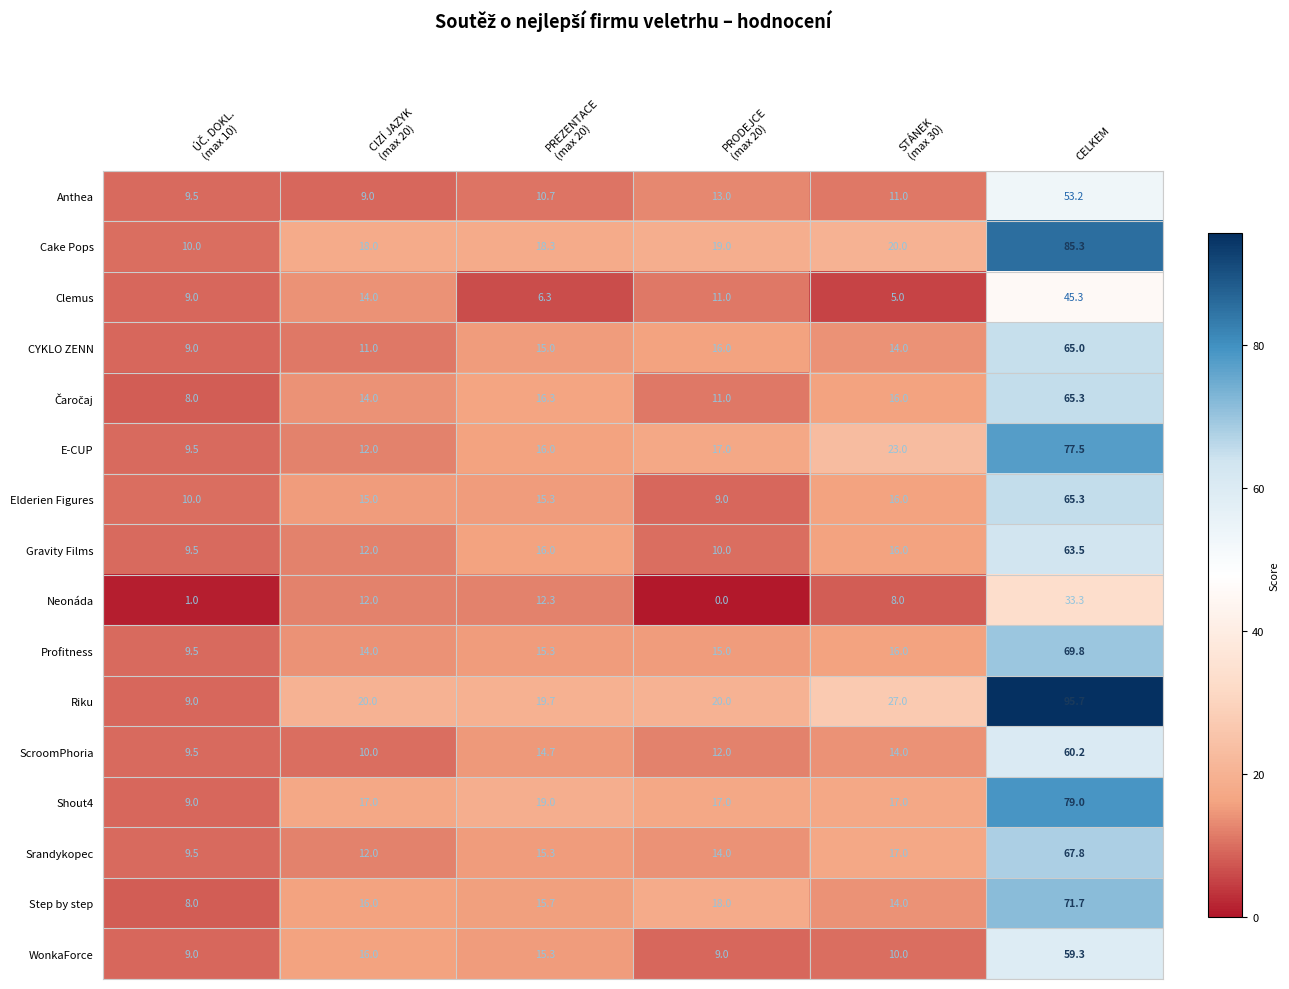

Which category has the highest value in the E-CUP series?

CELKEM